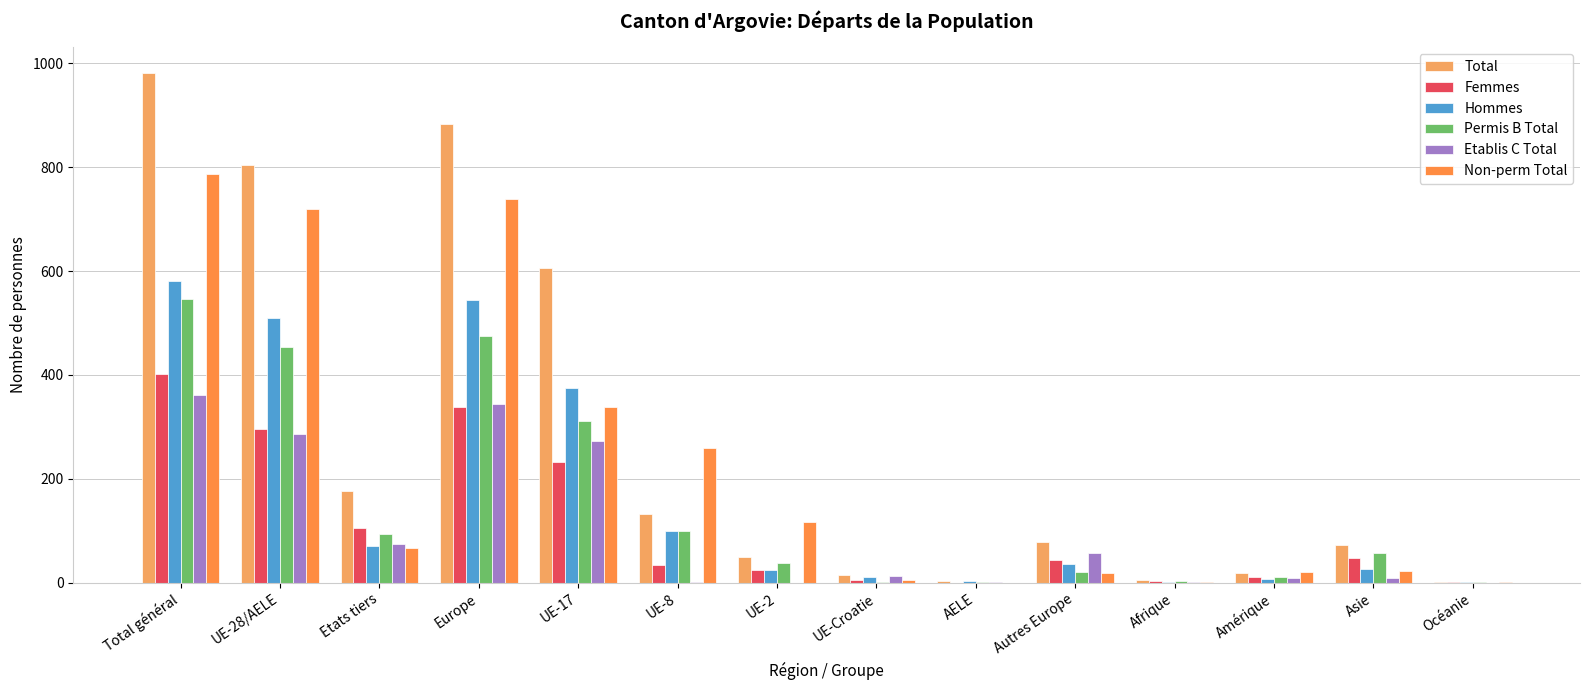

Which label corresponds to the largest value in the chart?

Total général